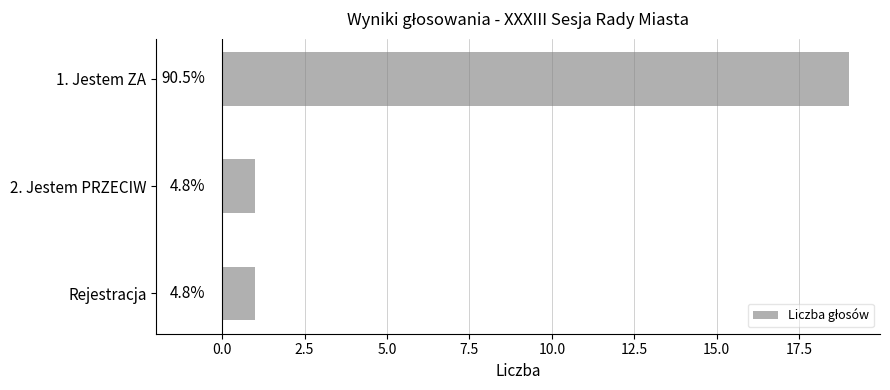

How many bars are there in total?

3